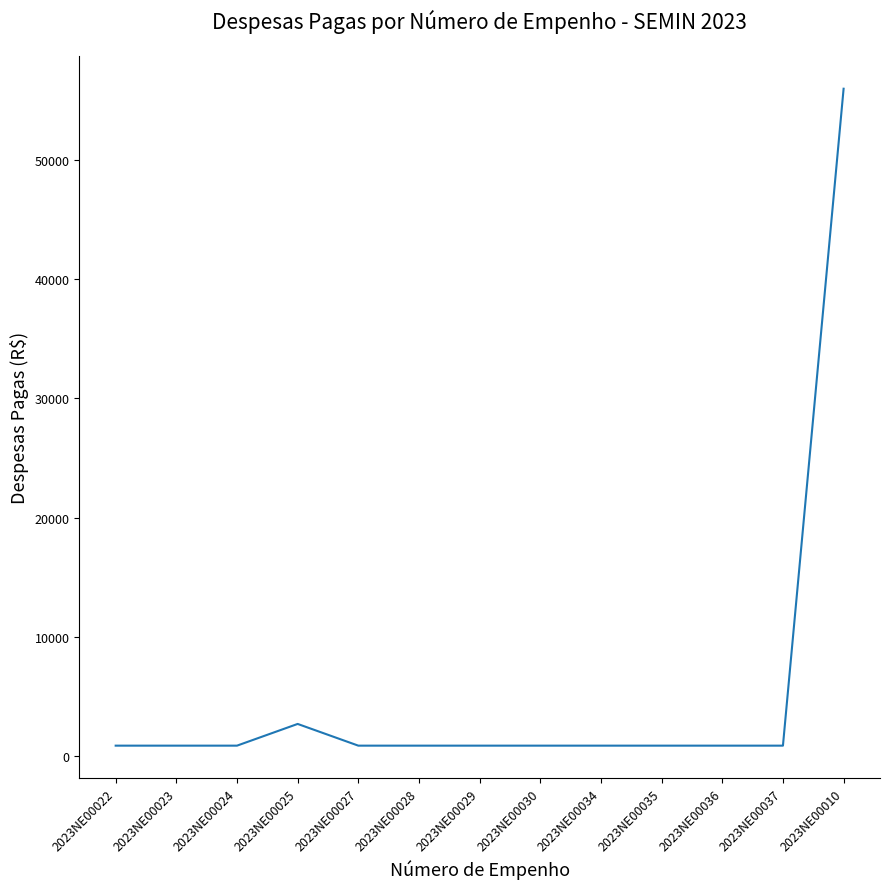

Which category has the highest value across all series?

2023NE00010